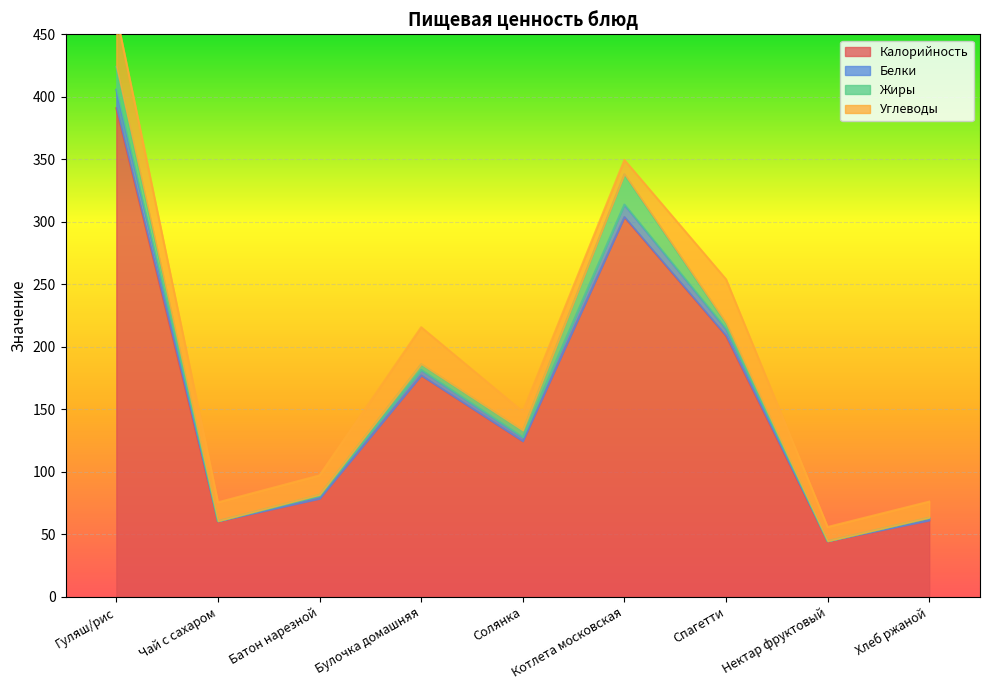

Where is Калорийность nearest to the value 217?

Спагетти